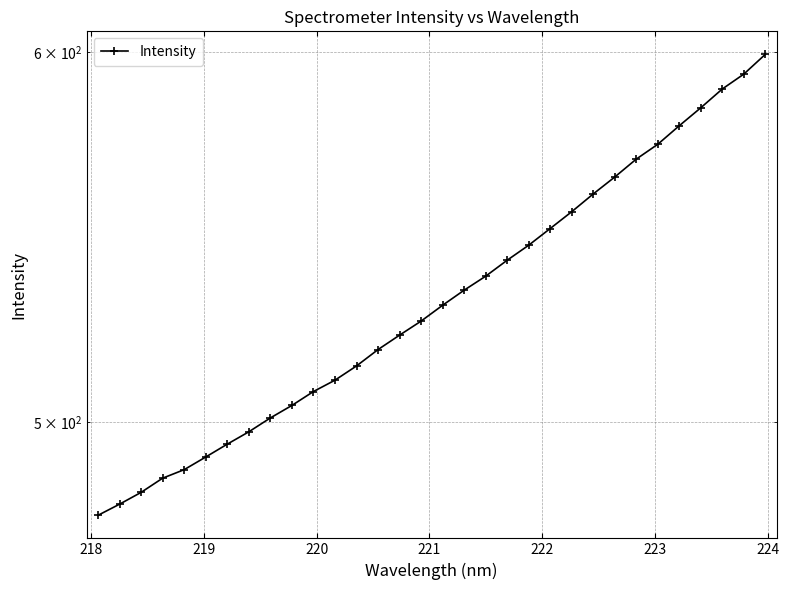

How many values exceed 529?

16